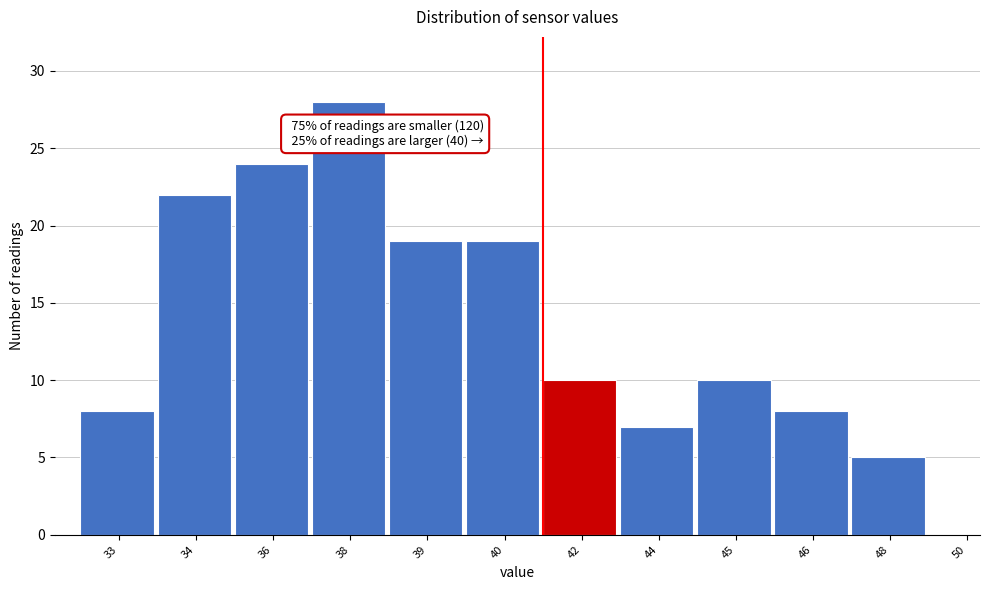

Reading left to right, extract all data points from this chart.

33=8	34=22	36=24	38=28	39=19	40=19	42=10	44=7	45=10	46=8	48=5	50=0